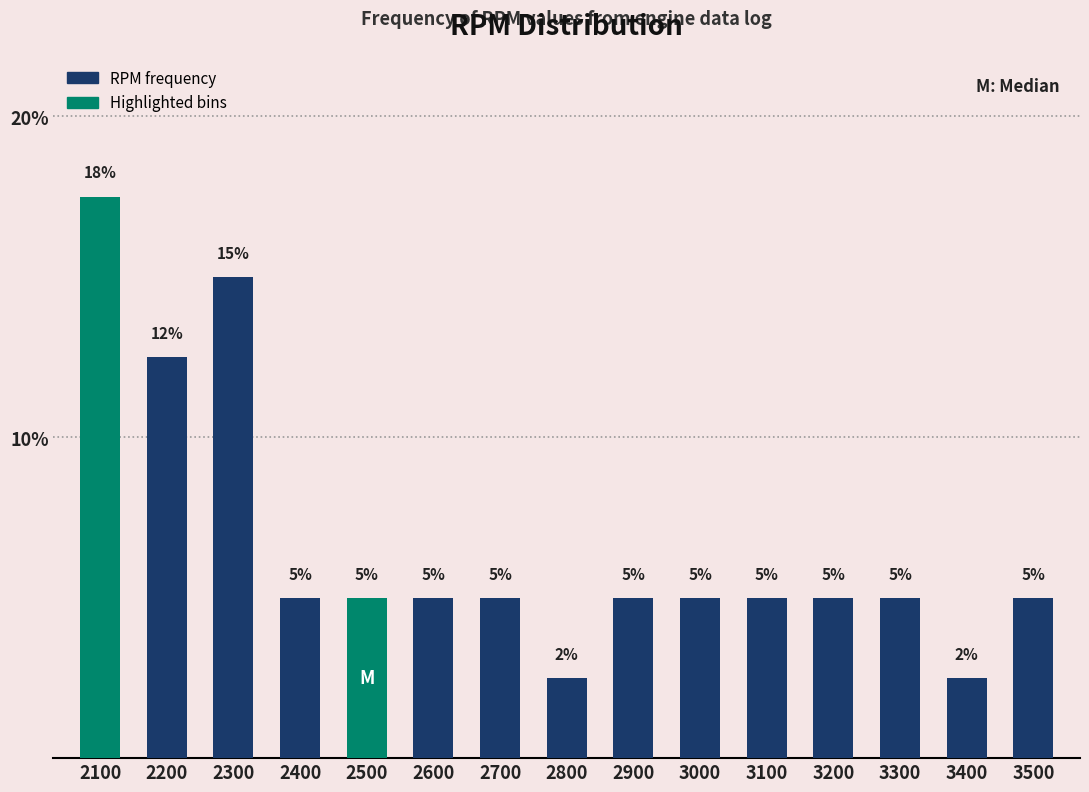

Which label corresponds to the largest value in the chart?

2100